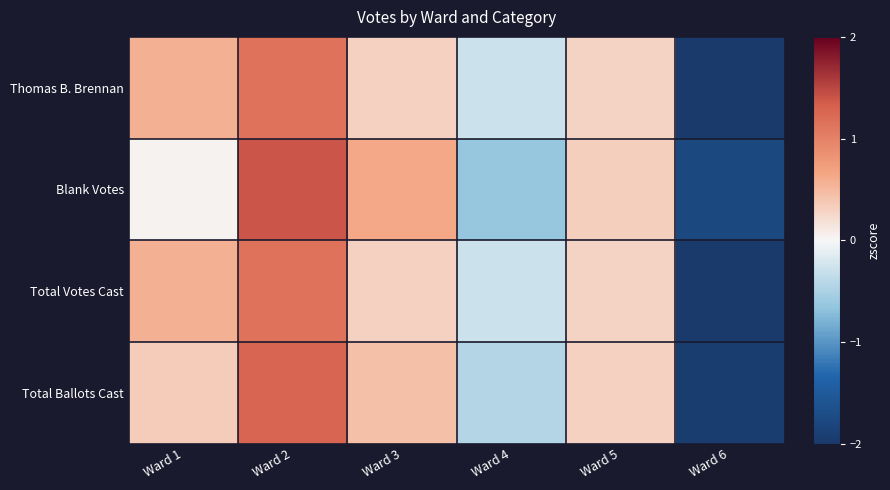

Reading right to left, what are all the values shown in this chart?

Thomas B. Brennan: Ward 6=-2.0	Ward 5=0.3	Ward 4=-0.3	Ward 3=0.3	Ward 2=1.1	Ward 1=0.6
Blank Votes: Ward 6=-1.8	Ward 5=0.3	Ward 4=-0.6	Ward 3=0.6	Ward 2=1.4	Ward 1=0.0
Total Votes Cast: Ward 6=-2.0	Ward 5=0.3	Ward 4=-0.3	Ward 3=0.3	Ward 2=1.1	Ward 1=0.6
Total Ballots Cast: Ward 6=-1.9	Ward 5=0.3	Ward 4=-0.4	Ward 3=0.5	Ward 2=1.3	Ward 1=0.4